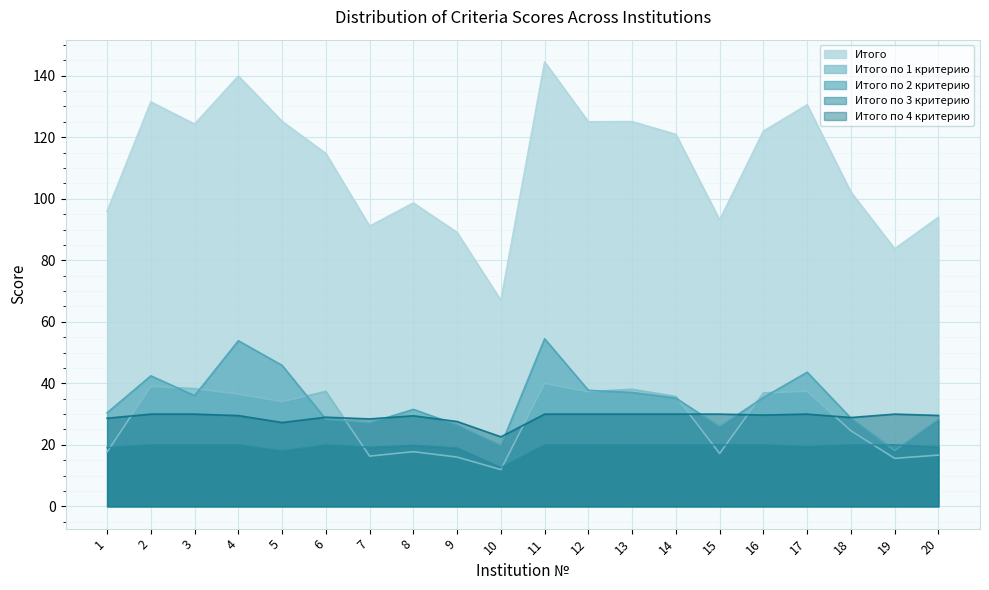

Where is the first local maximum for Итого?

2